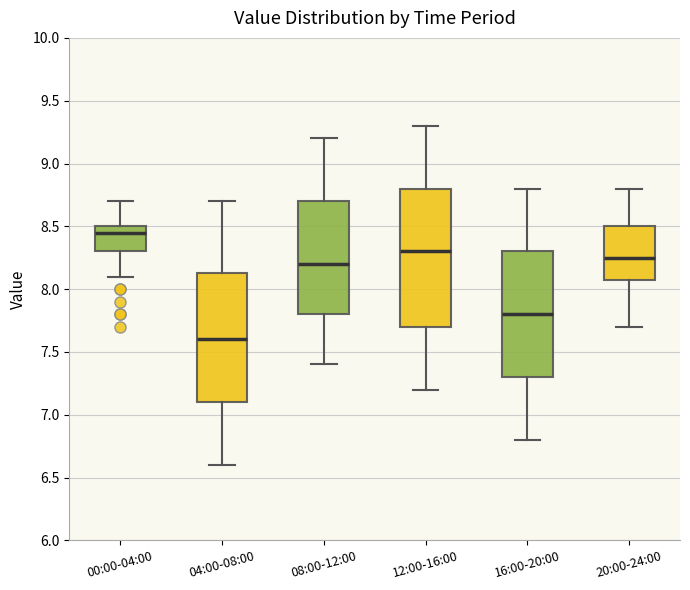

Reading left to right, transcribe this box plot: for each box, give where its median line is, the range the box spans, and where its two whiskers end, as read against the y-axis. The values are not printed on the chart, so give them approximately, as read against the axis.

00:00-04:00: median 8.45, box 8.30 to 8.50, whiskers 8.10 to 8.70
04:00-08:00: median 7.60, box 7.10 to 8.15, whiskers 6.60 to 8.70
08:00-12:00: median 8.20, box 7.80 to 8.70, whiskers 7.40 to 9.20
12:00-16:00: median 8.30, box 7.70 to 8.80, whiskers 7.20 to 9.30
16:00-20:00: median 7.80, box 7.30 to 8.30, whiskers 6.80 to 8.80
20:00-24:00: median 8.25, box 8.10 to 8.50, whiskers 7.70 to 8.80